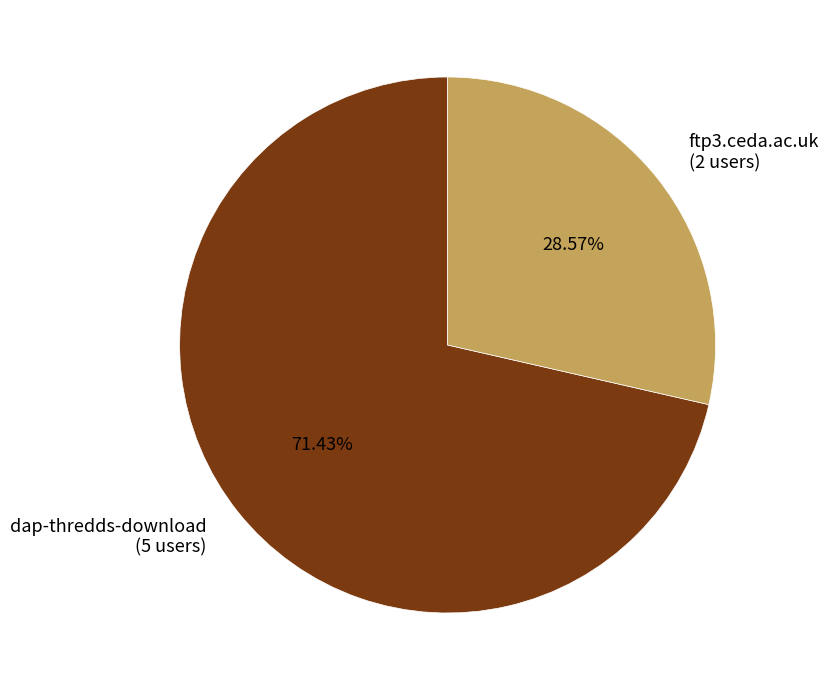

The ftp3.ceda.ac.uk slice represents 29% of the pie. True or false?

True